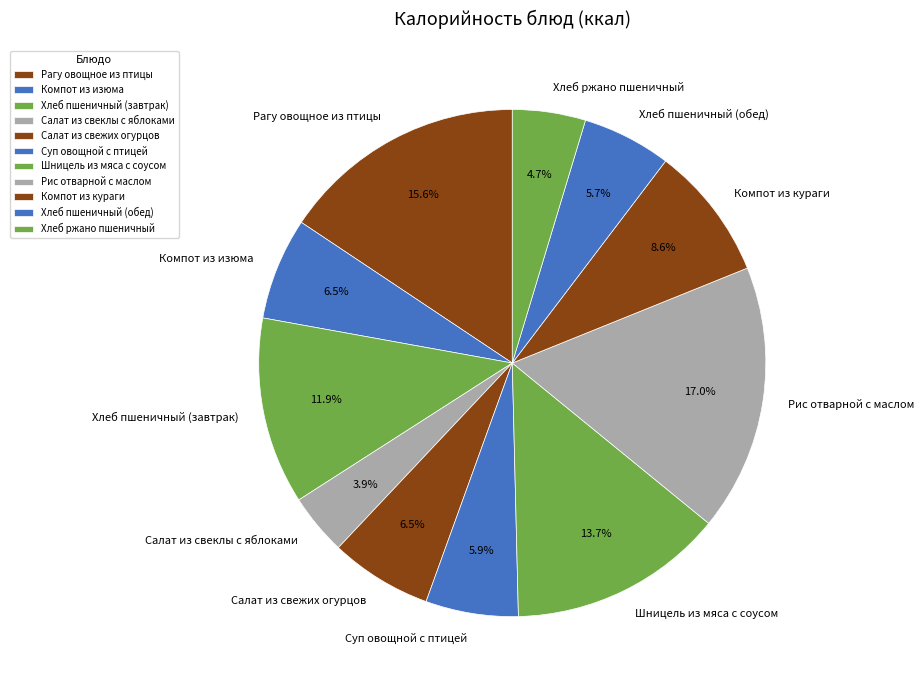

Which slice is the largest?

Рис отварной с маслом